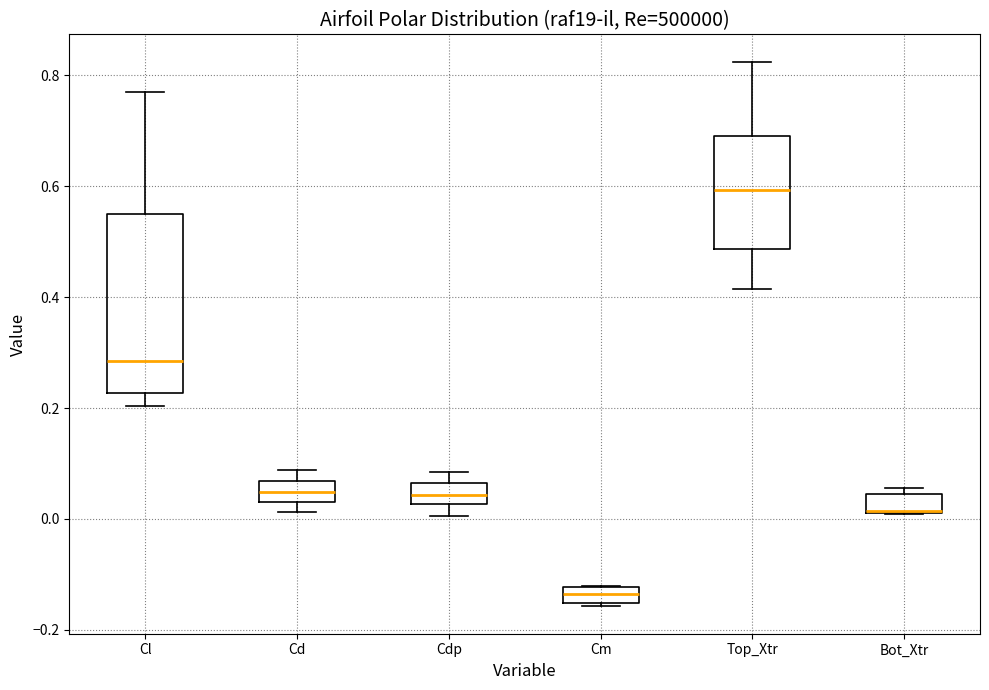

Comparing the boxes themselves (not the whiskers), which one is the tallest?

Cl